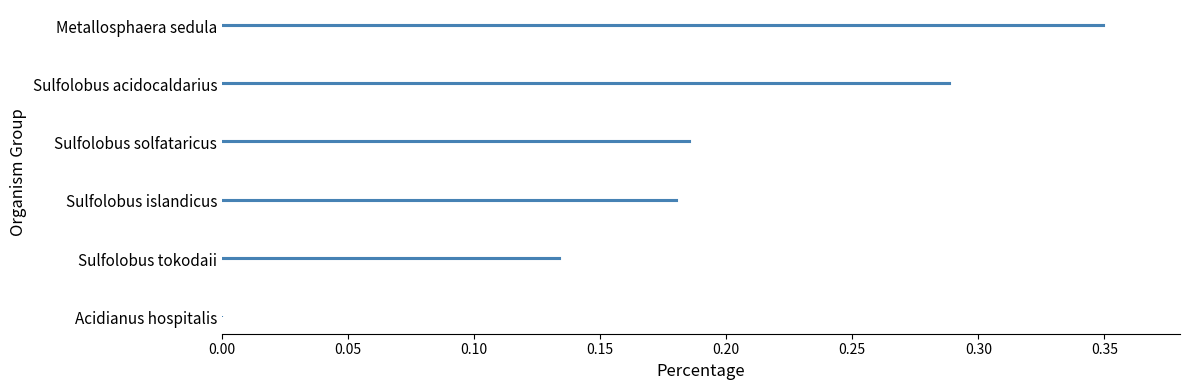

The chart shows a value of 0.1 at Sulfolobus islandicus. True or false?

False